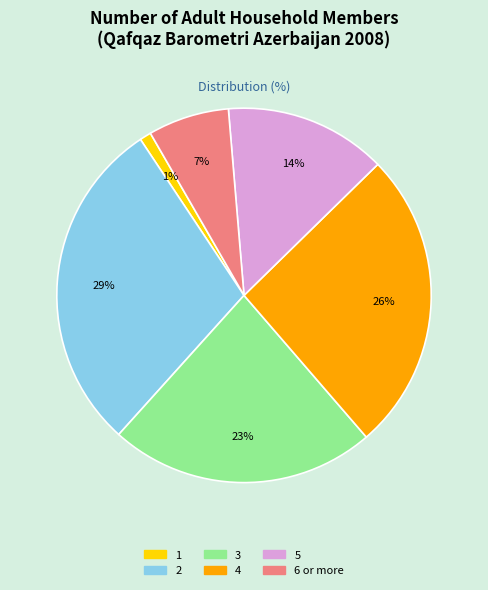

How many segments does this pie chart have?

6